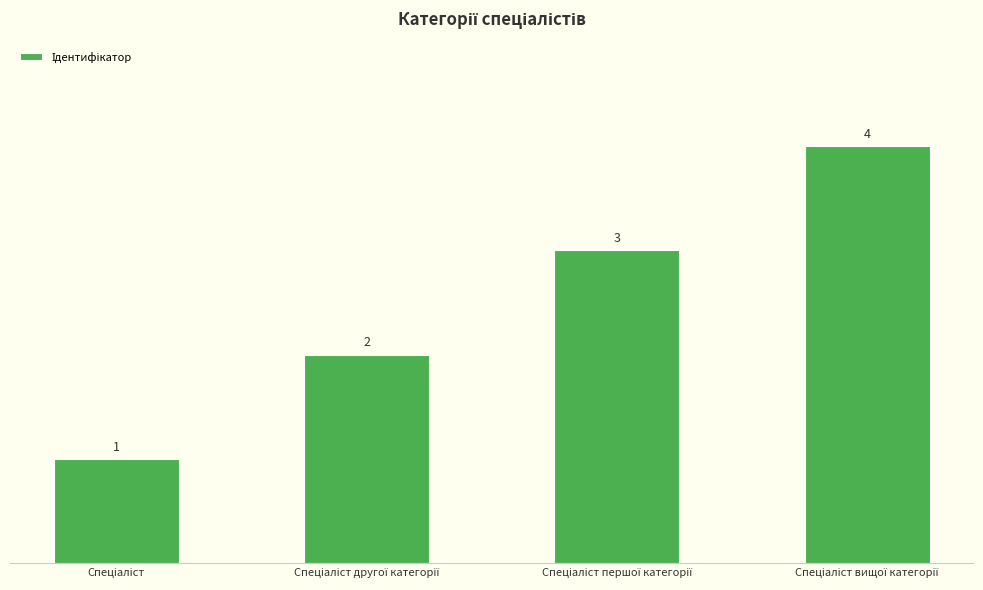

What is the greatest value displayed?

4